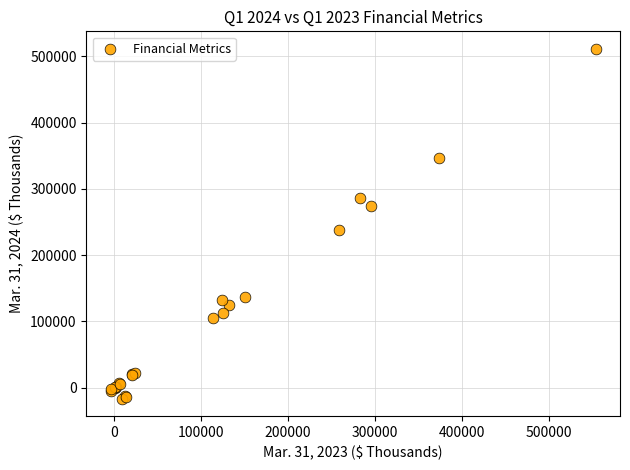

What Y value in the scatter plot is closest to 247589?

237614